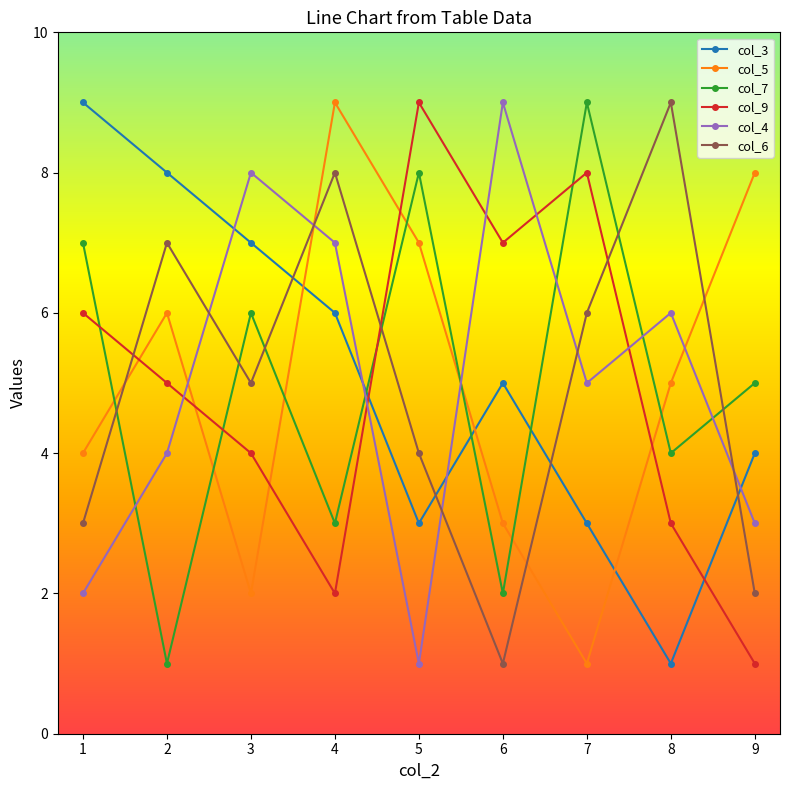

Which series ends up on top after the final intersection of col_7 and col_6?

col_7